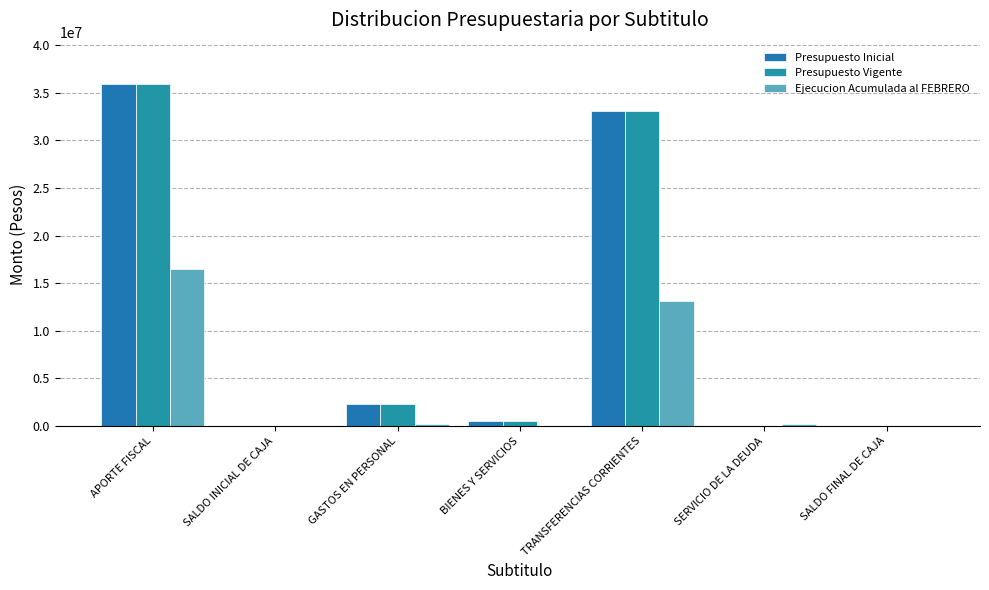

How many groups of bars are there?

7